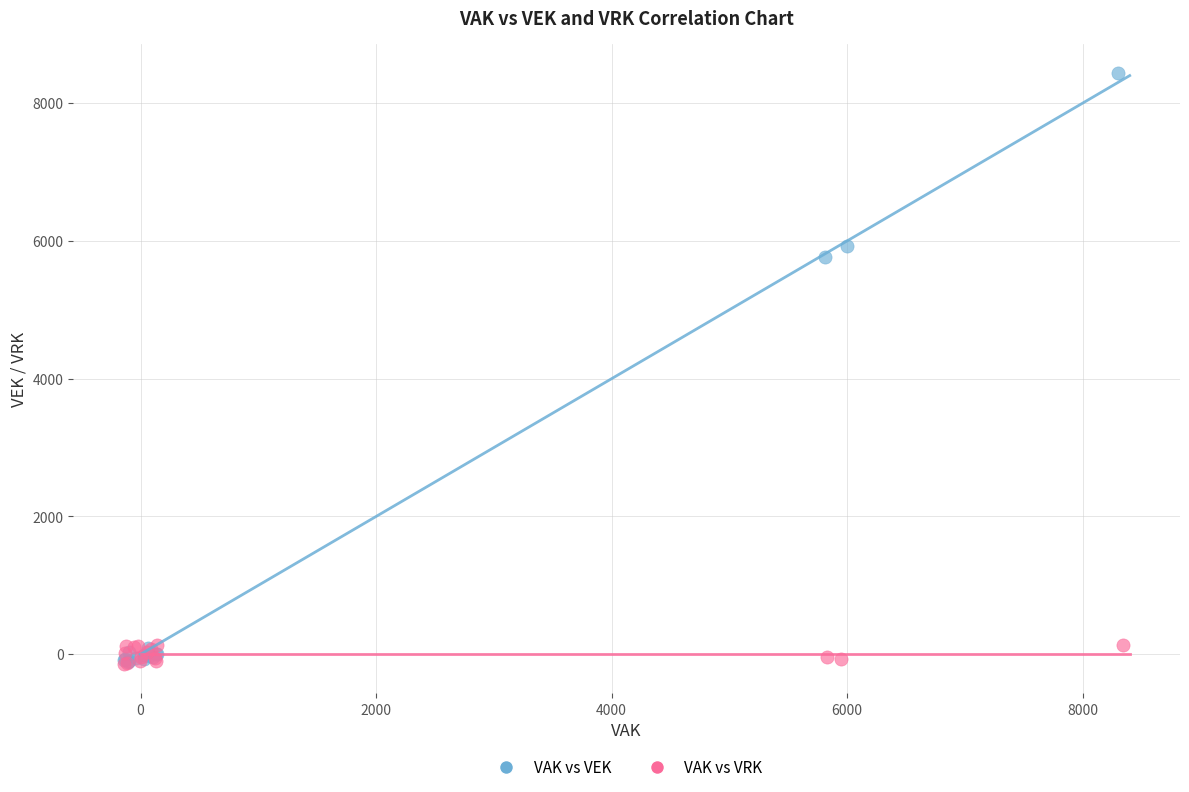

Which series reaches the maximum Y coordinate?

VAK vs VEK